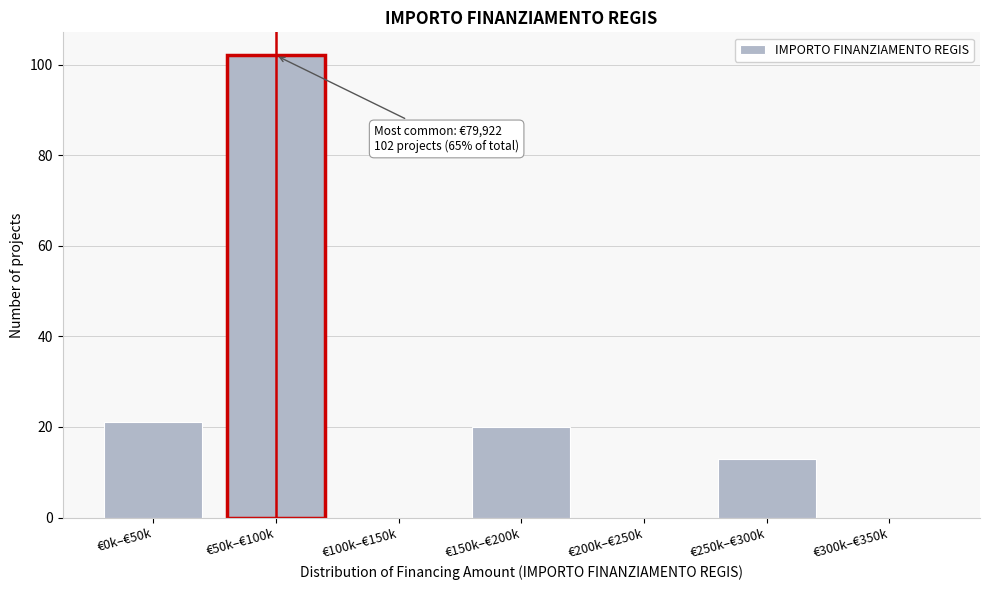

Reading left to right, extract all data points from this chart.

€0k–€50k=21	€50k–€100k=102	€100k–€150k=0	€150k–€200k=20	€200k–€250k=0	€250k–€300k=13	€300k–€350k=0